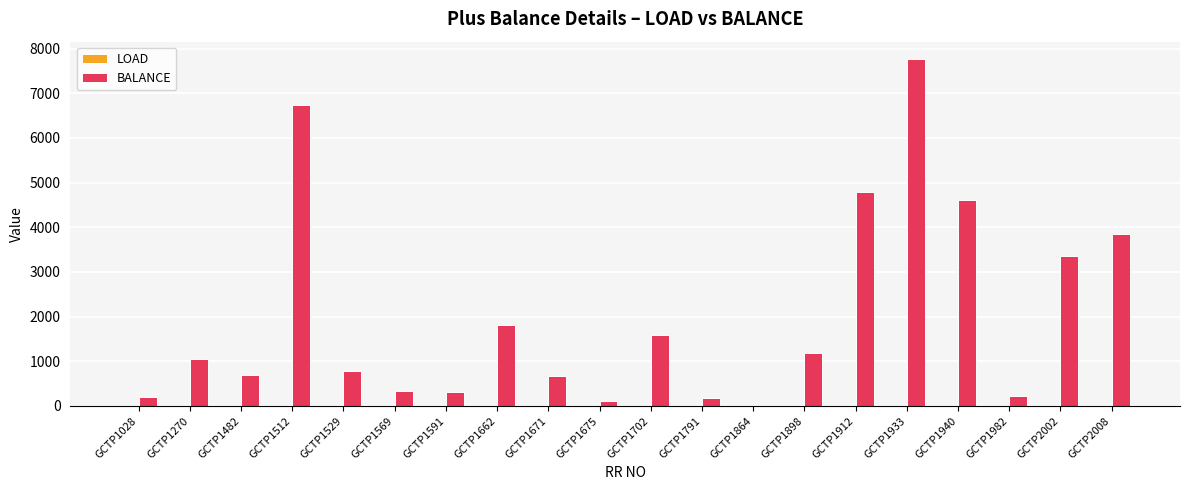

How many series are shown in this chart?

2